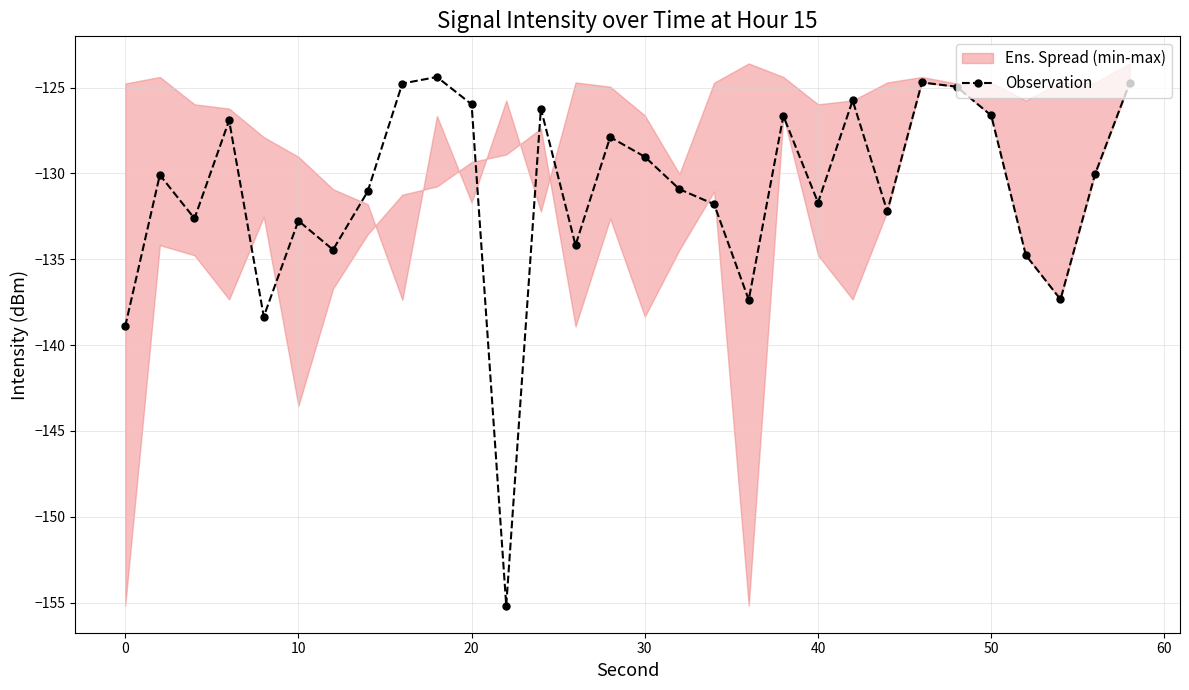

What is the smallest value displayed?

-155.2